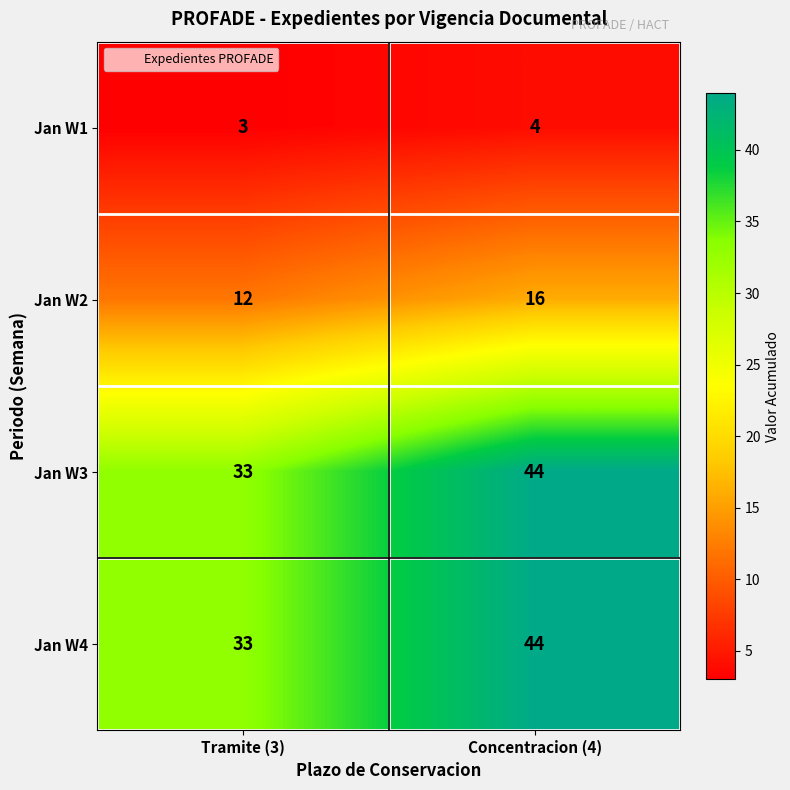

What is the sum of all Jan W2 values?

28